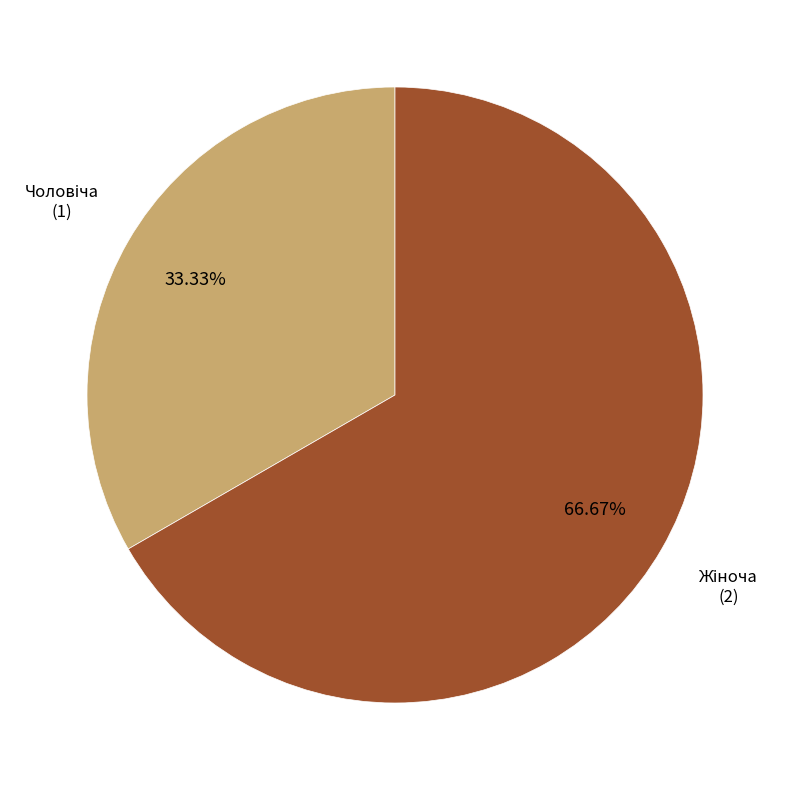

Is there any slice that represents more than half of the pie?

Yes